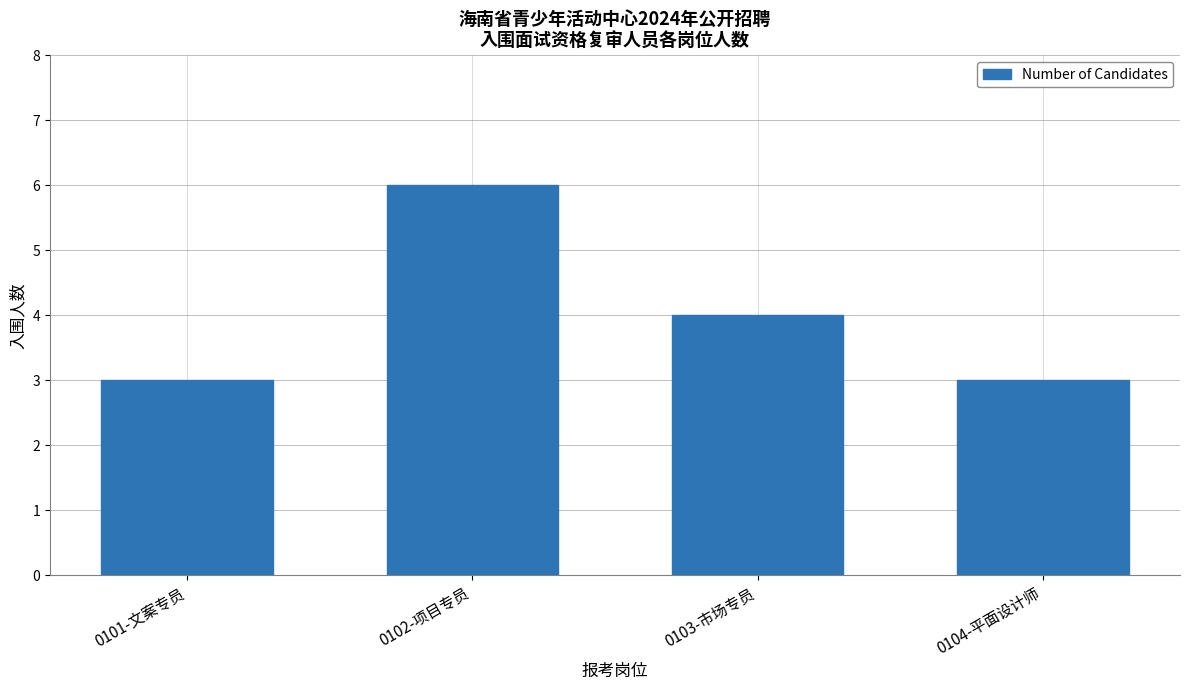

What is the change in value from 0102-项目专员 to 0103-市场专员?

-2